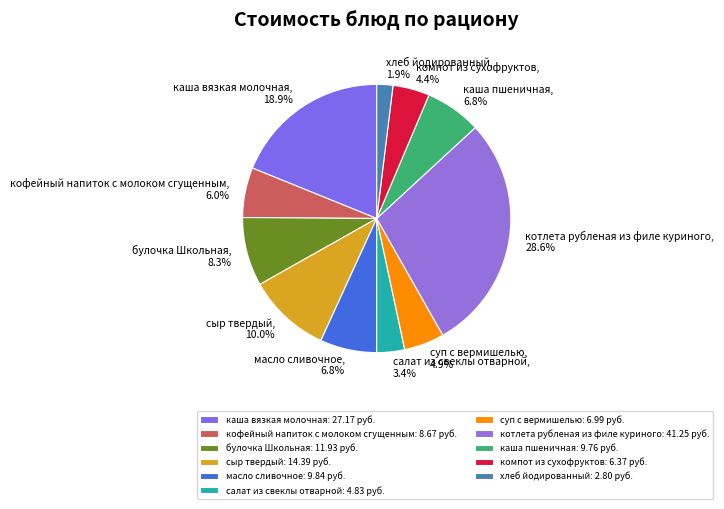

To the nearest percent, what portion does компот из сухофруктов represent?

4%